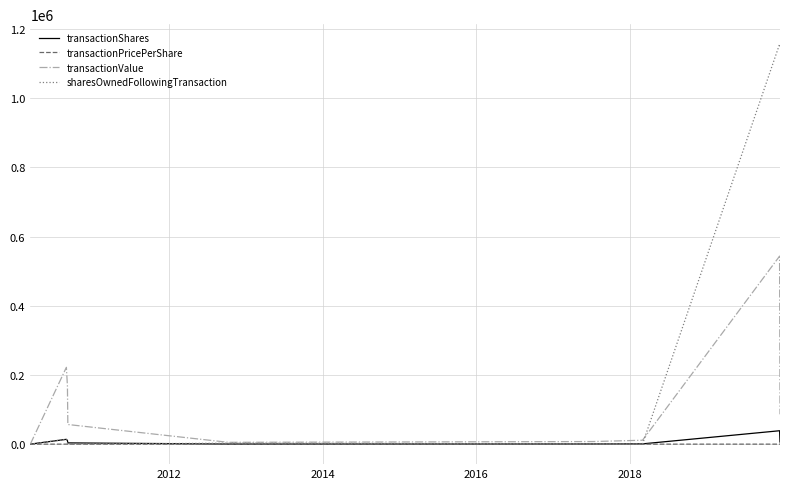

Which series has the largest range (max minus min)?

sharesOwnedFollowingTransaction